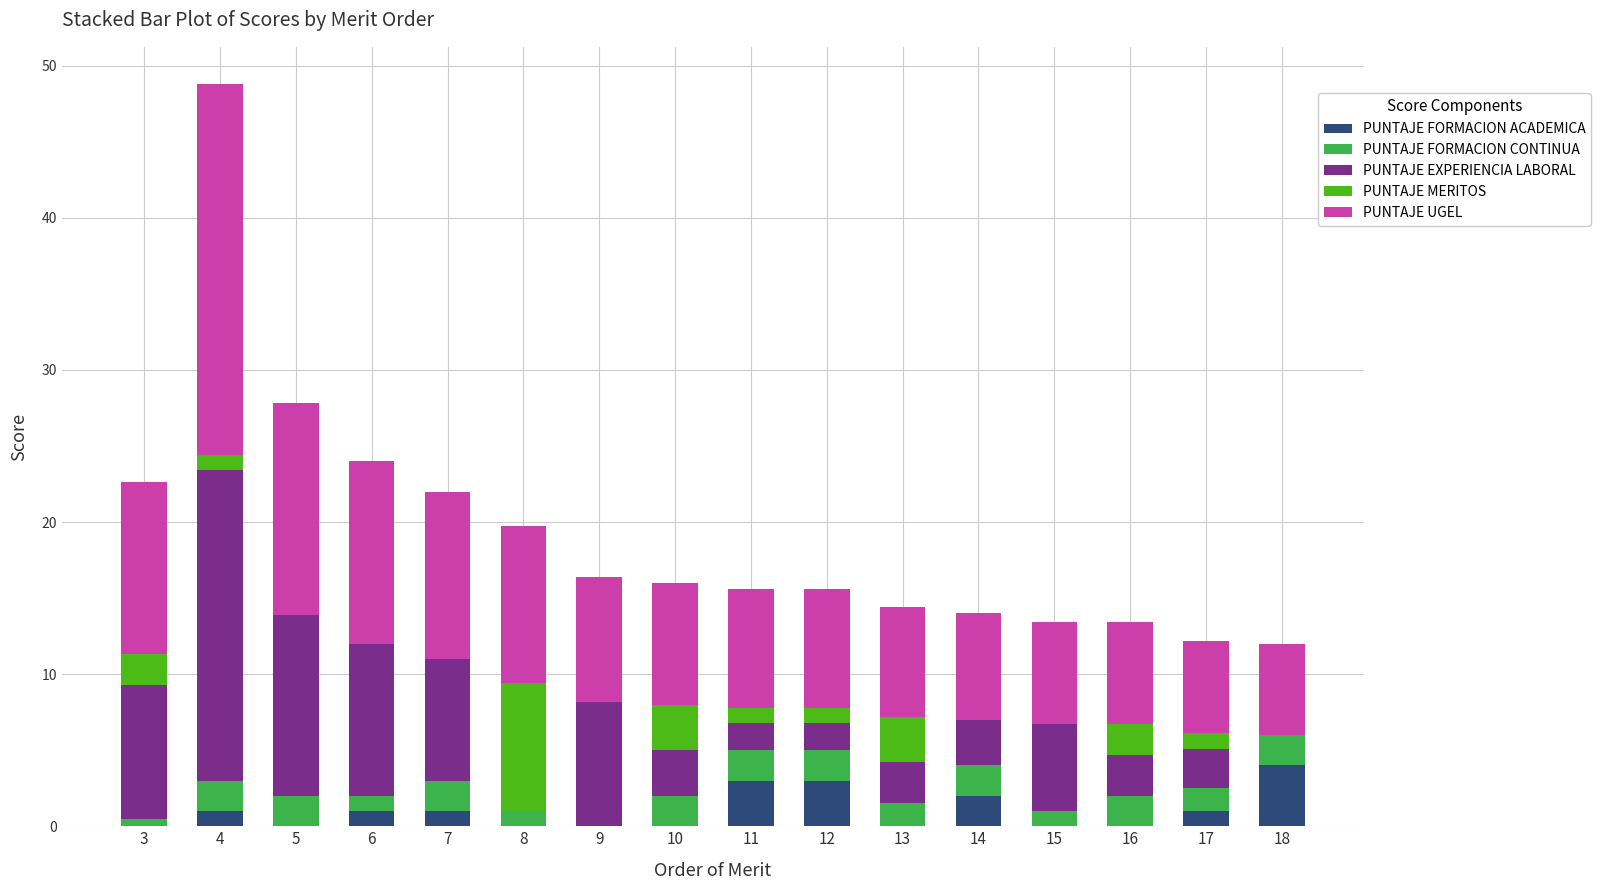

At which category is the sum across all series the highest?

4